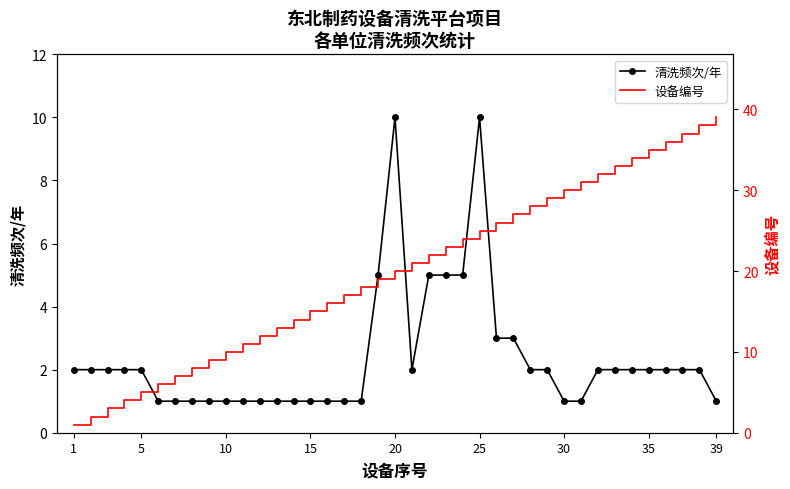

True or false: 清洗频次/年 has a value of 2 at 1.

True